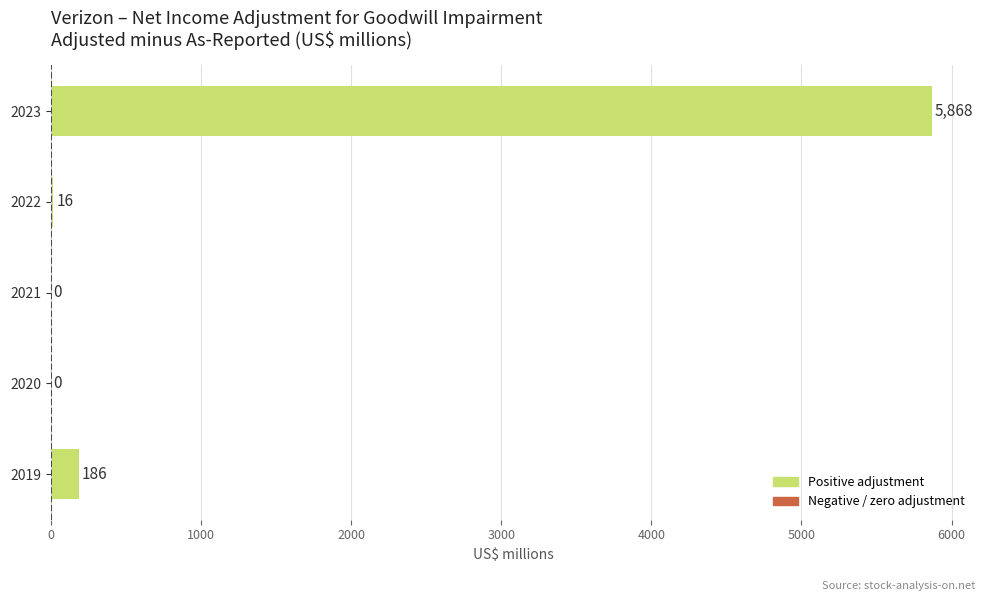

Reading top to bottom, list all the values displayed in this chart.

2023=5868	2022=16	2021=0	2020=0	2019=186